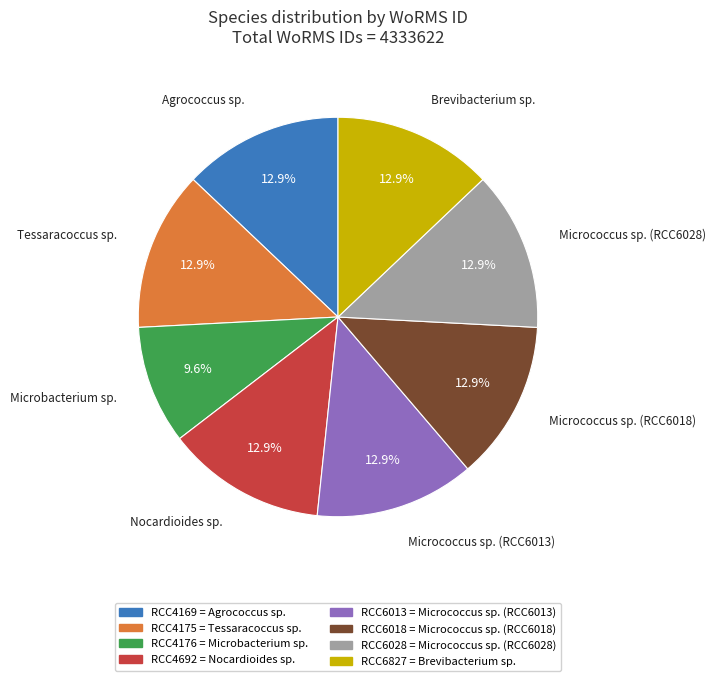

Is there any slice that represents more than half of the pie?

No